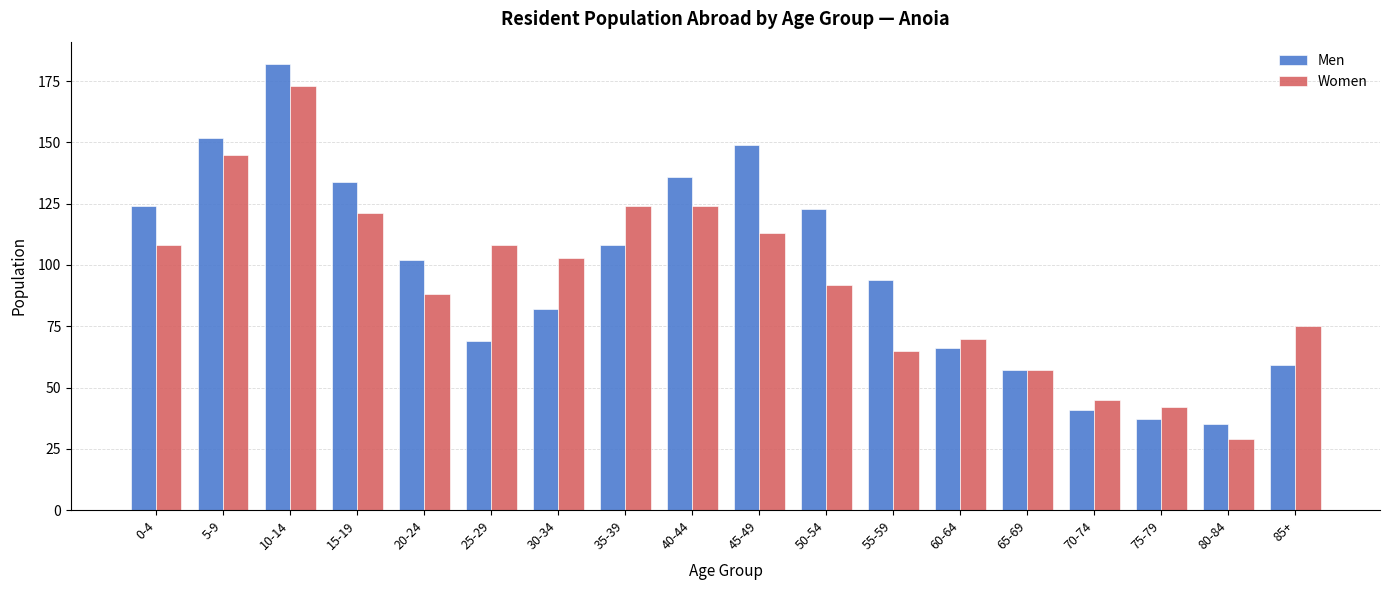

What is the maximum value shown in the chart?

182